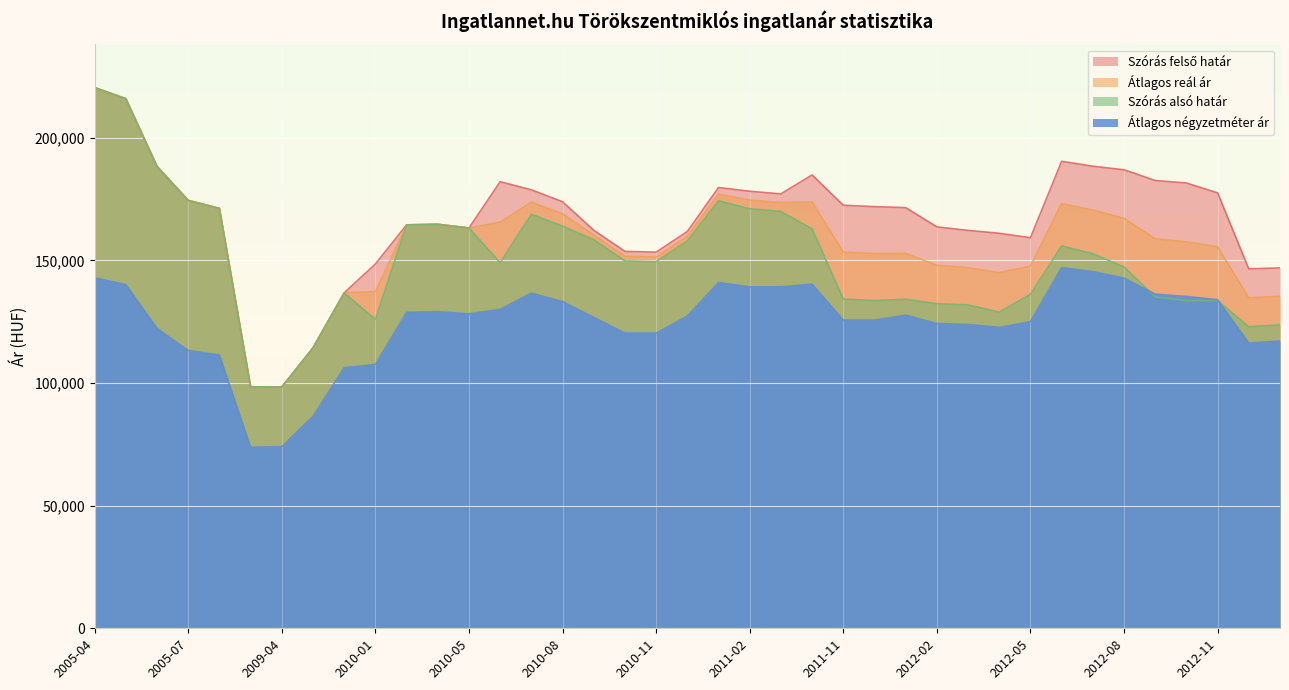

At which label is Szórás felső határ closest to 159381?

2012-05